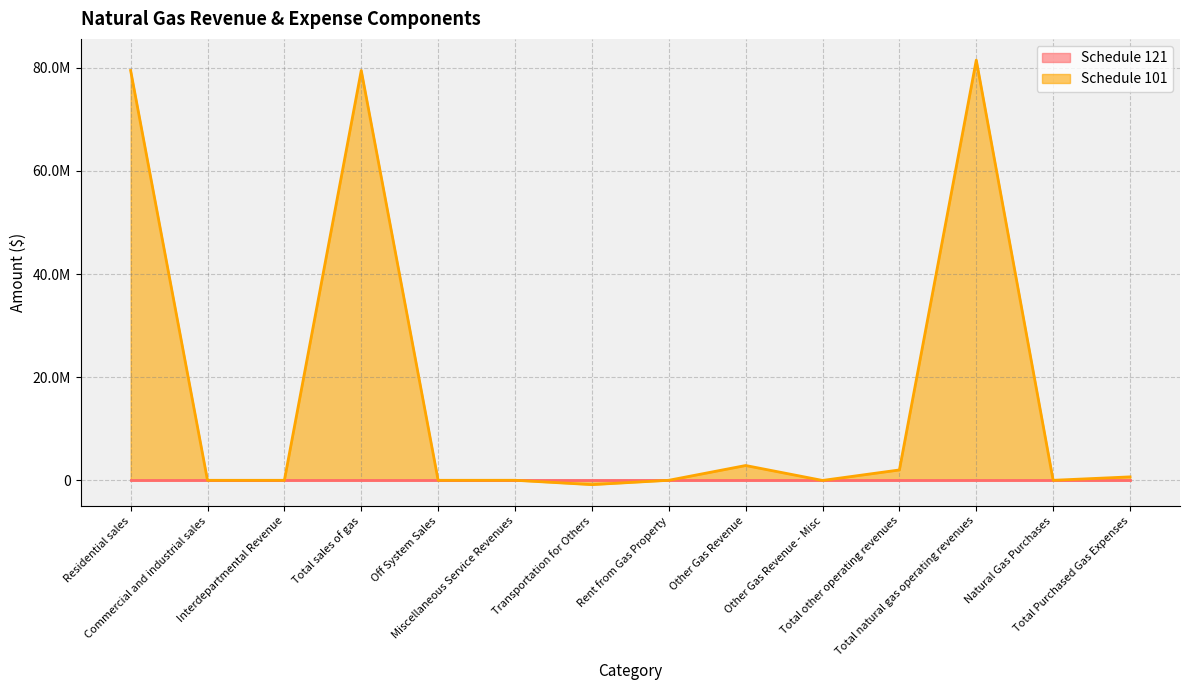

How many interior local valleys (lower than both neighbors) does the data have?

4